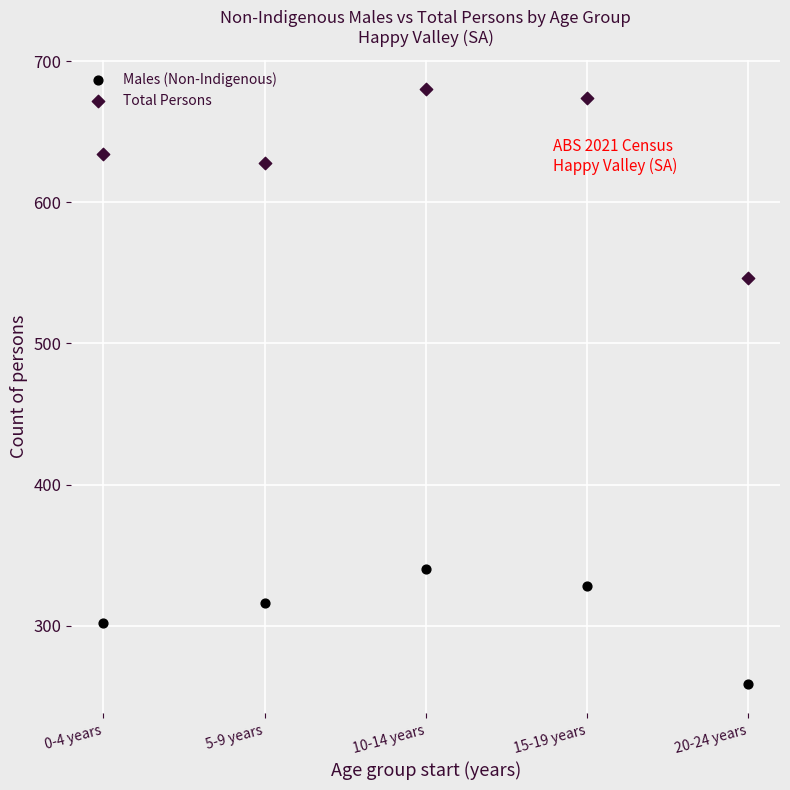

Which series has the widest spread of Y values?

Total Persons